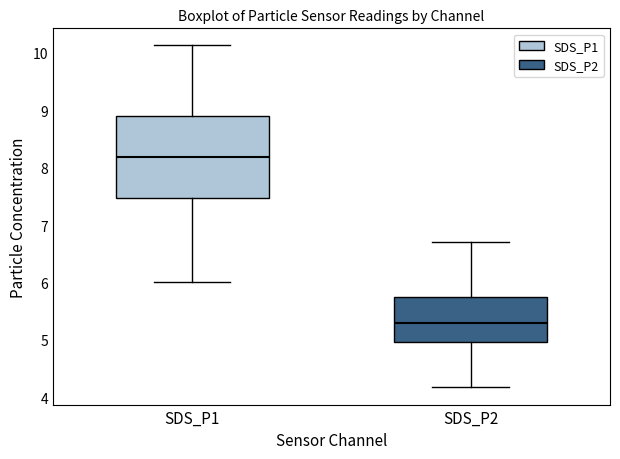

Which box is the tallest, from its lower edge to its upper edge?

SDS_P1